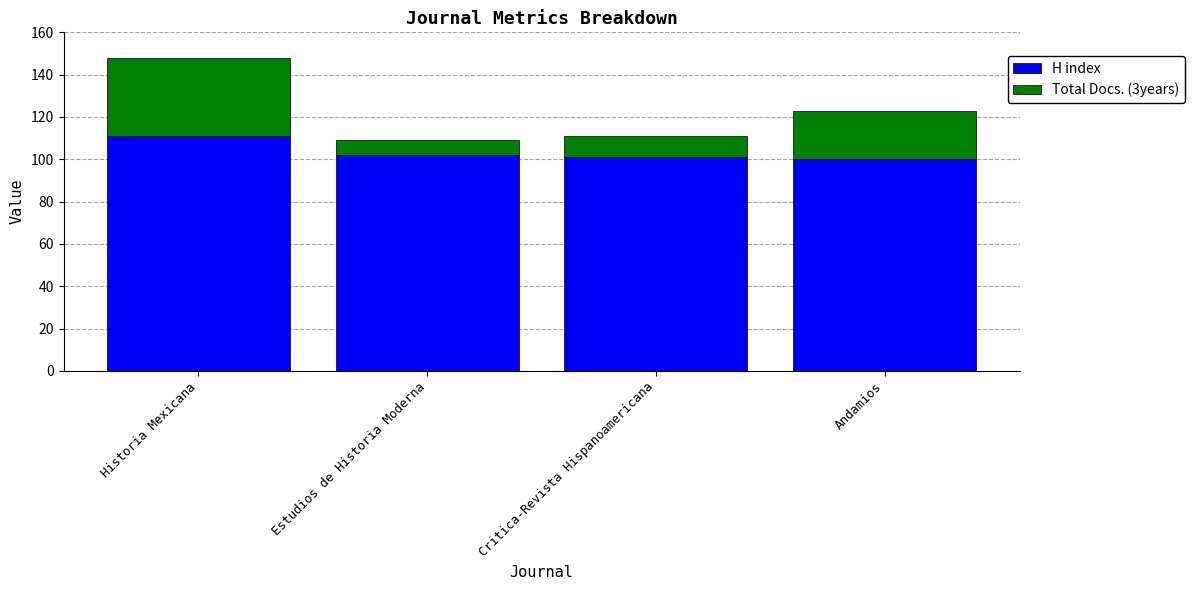

What is the highest value of the H index series?

111